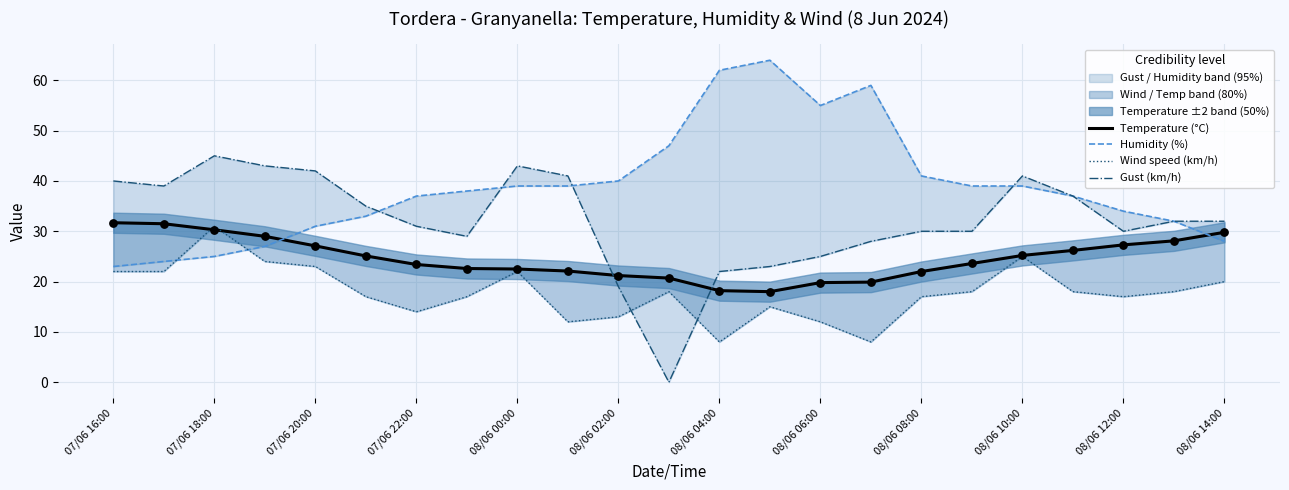

Which series has the widest spread of Y values?

Gust (km/h)